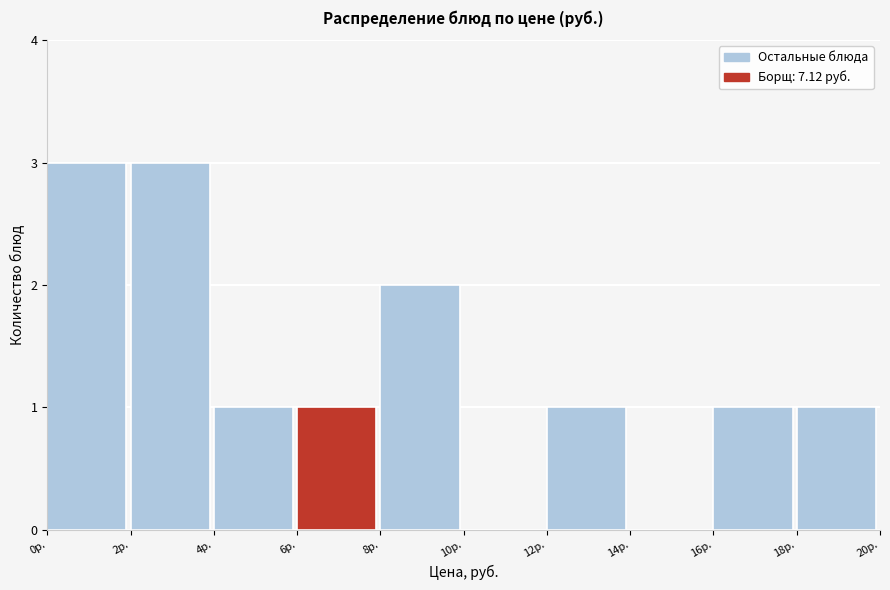

Reading left to right, list every bar in this chart as the range it spans on the x-axis followed by its height. The values are not printed on the chart, so give them approximately, as read against the axis.

0 to 2: 3
2 to 4: 3
4 to 6: 1
6 to 8: 1
8 to 10: 2
10 to 12: 0
12 to 14: 1
14 to 16: 0
16 to 18: 1
18 to 20: 1